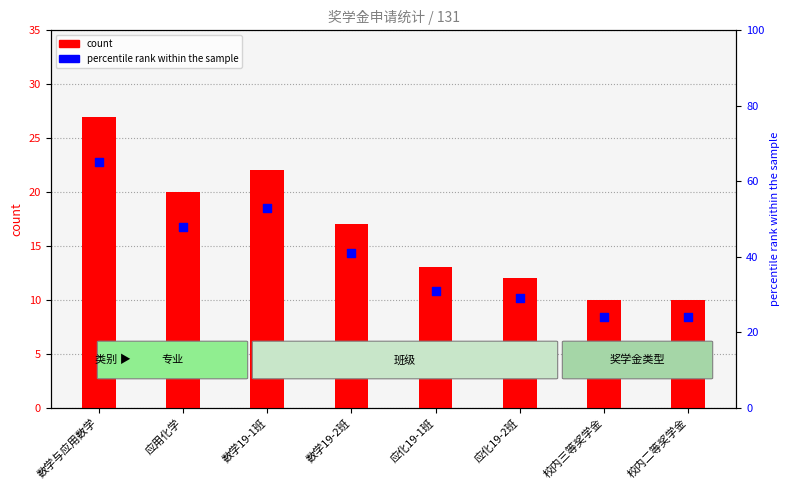

Which series has the largest Y range (max minus min)?

percentile rank within the sample